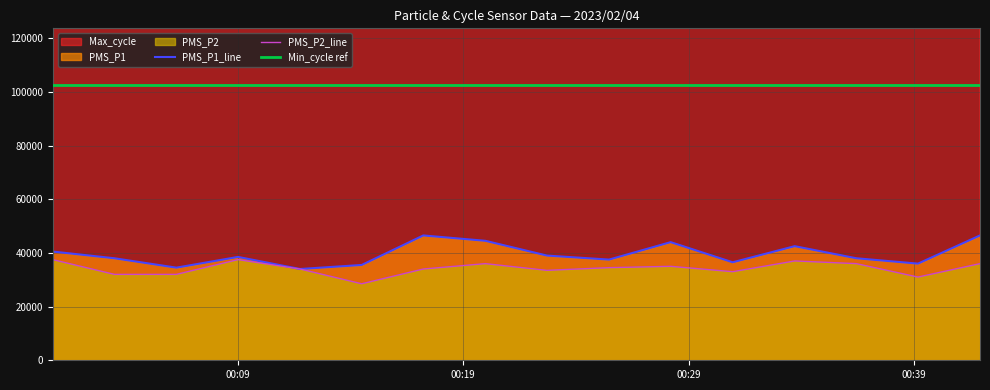

What is the lowest value of the PMS_P2_line series?

28500